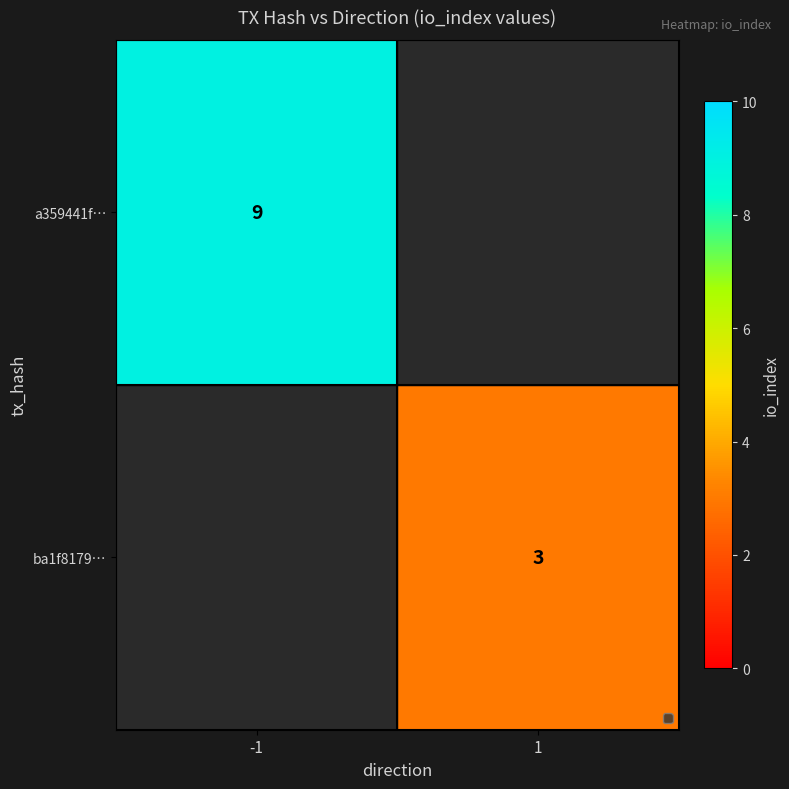

What is the smallest value displayed?

3.0